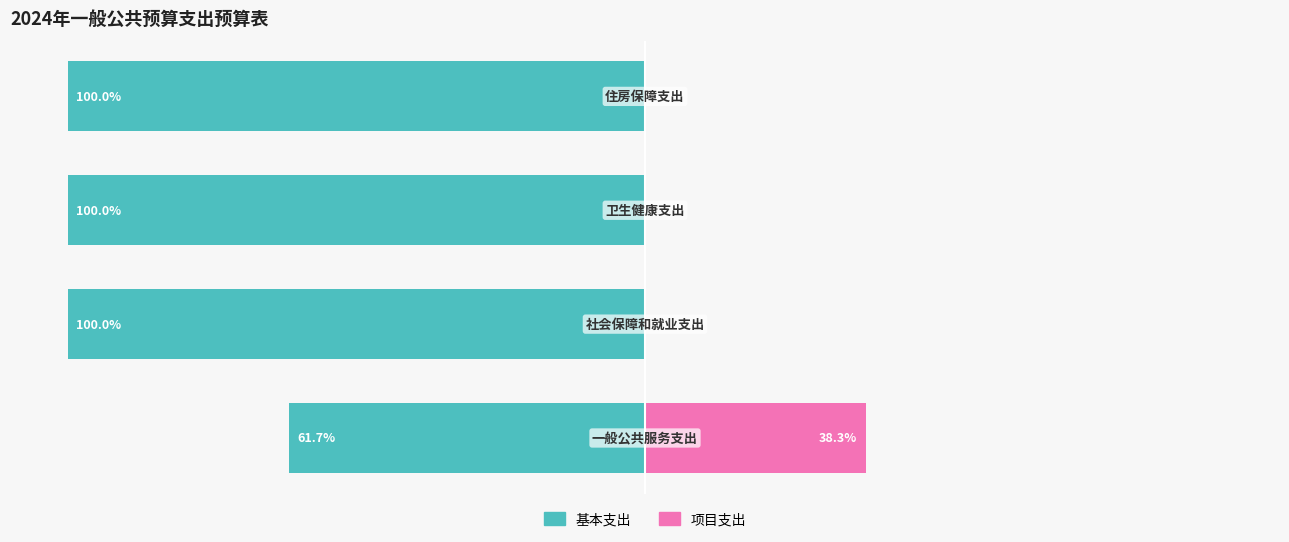

How many series are shown in this chart?

2